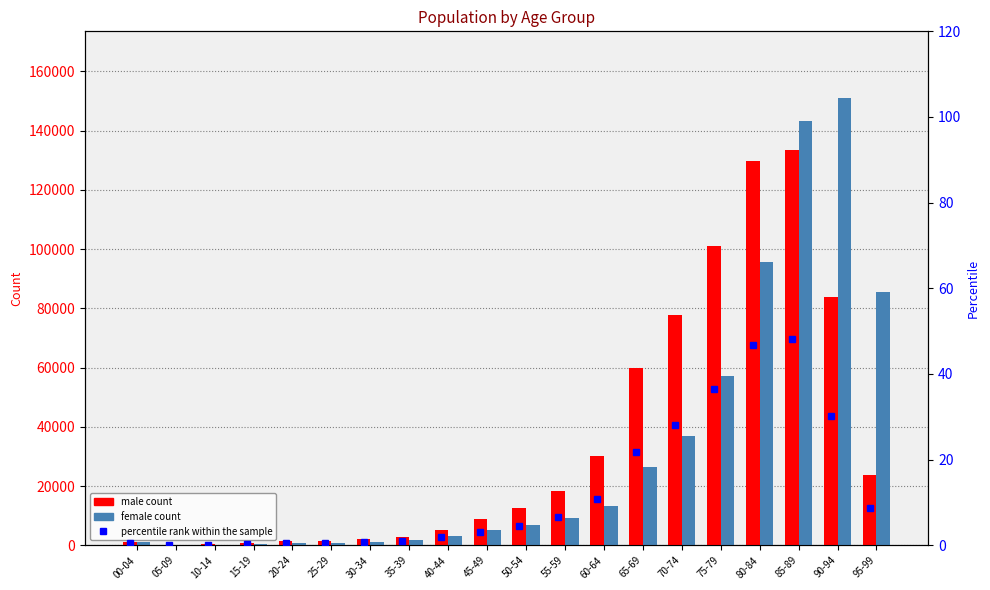

Where does the female series first go above 6909?

55-59